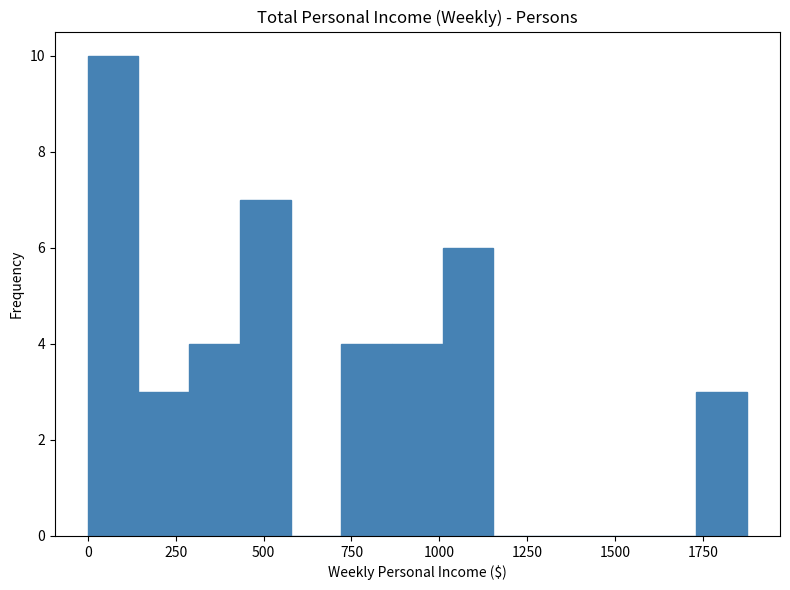

Read against the x-axis, roughly where is the centre of the tallest bar?

50